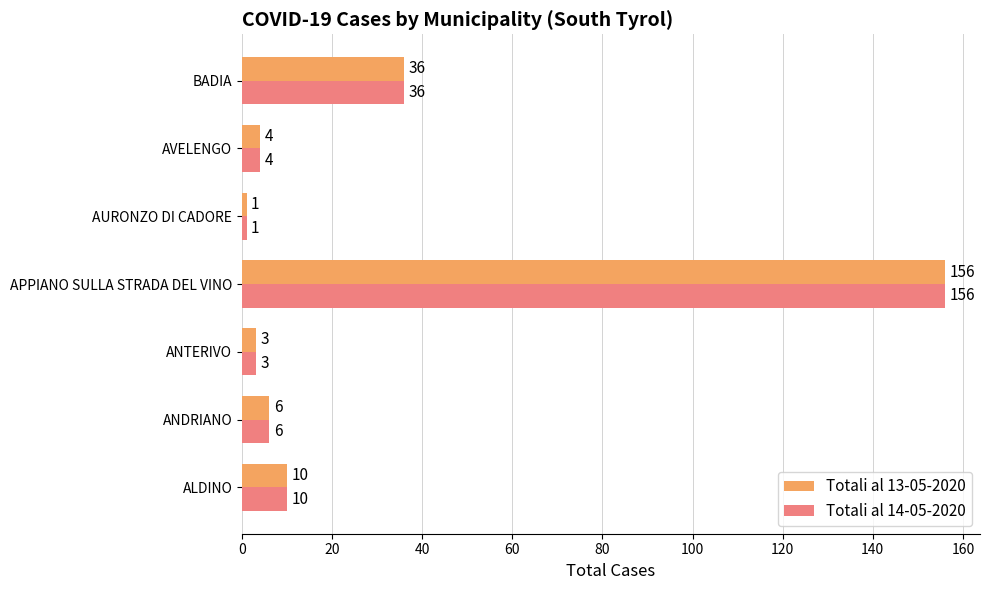

At which label does Totali al 14-05-2020 reach its minimum?

AURONZO DI CADORE